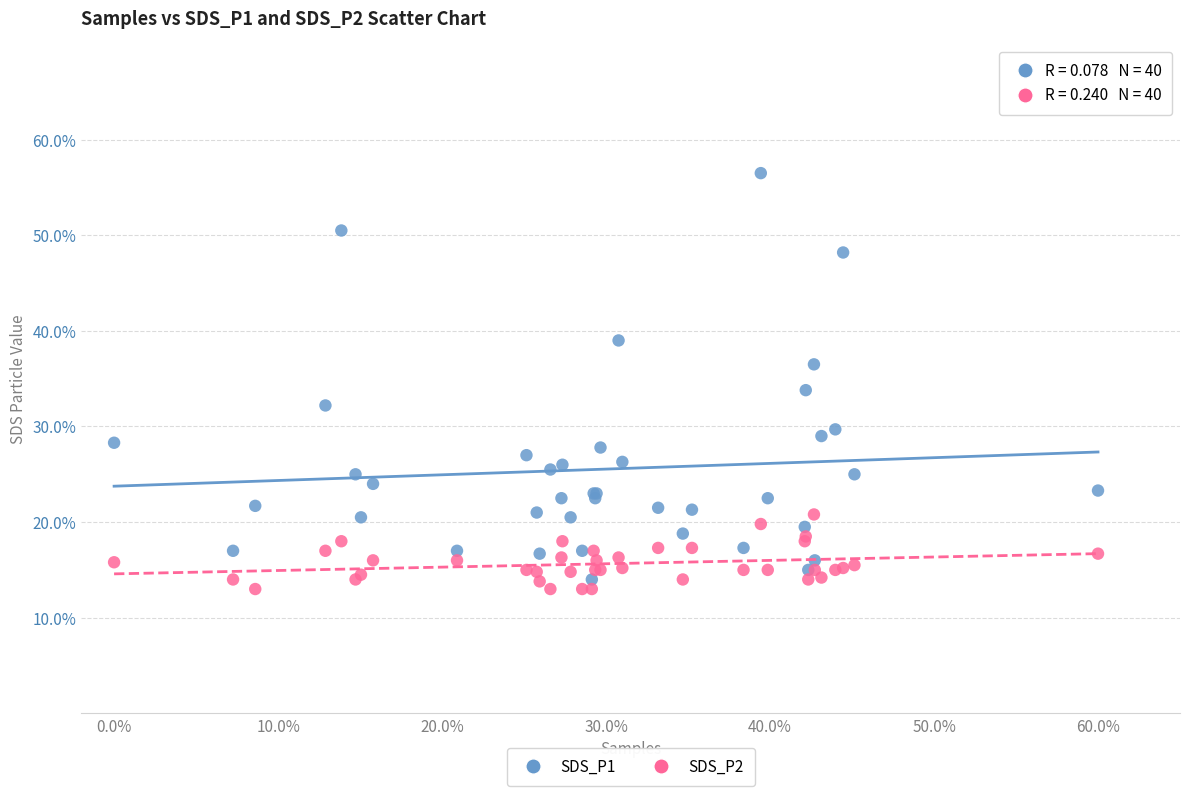

Which series has the widest spread of Y values?

SDS_P1